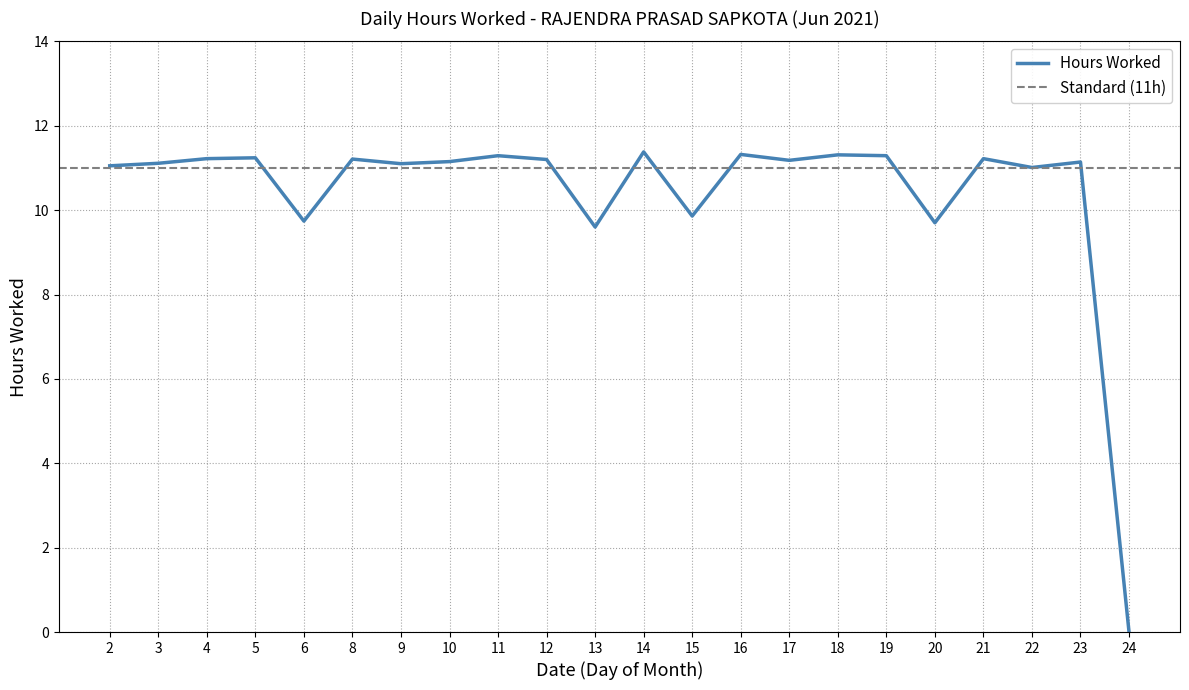

Does the chart display data point markers on the line(s)?

No